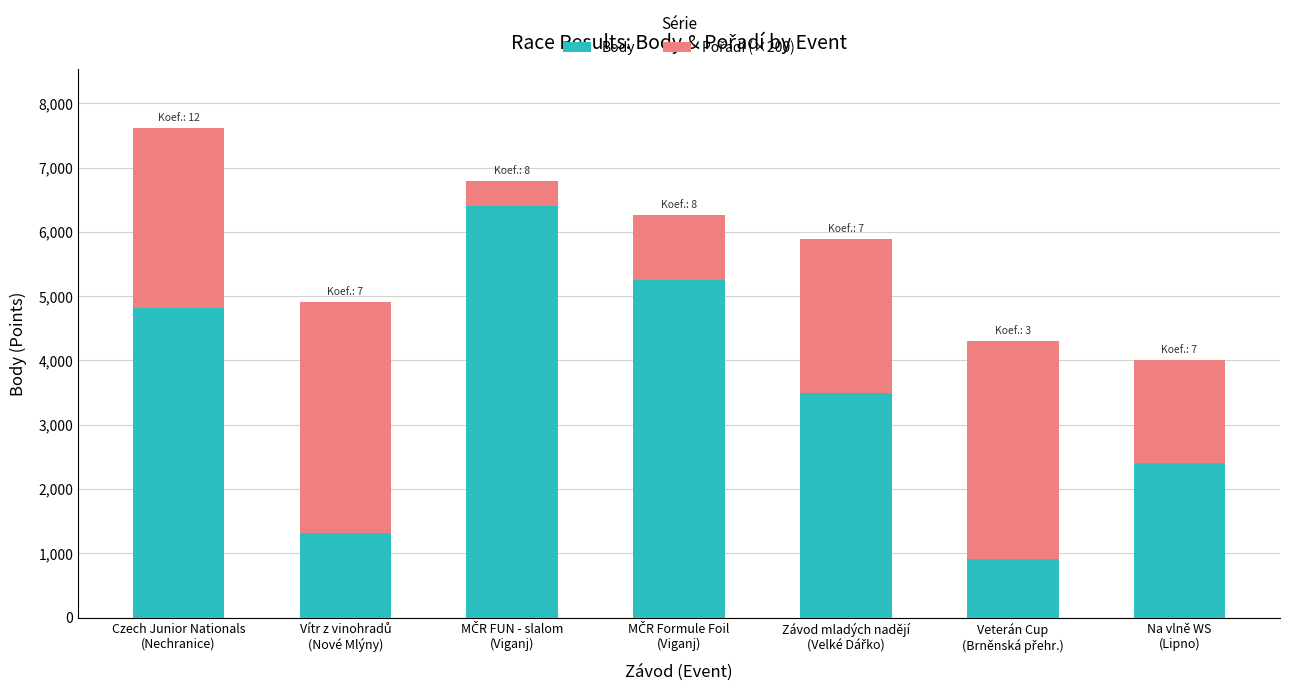

What is the highest value of the Body series?

6400